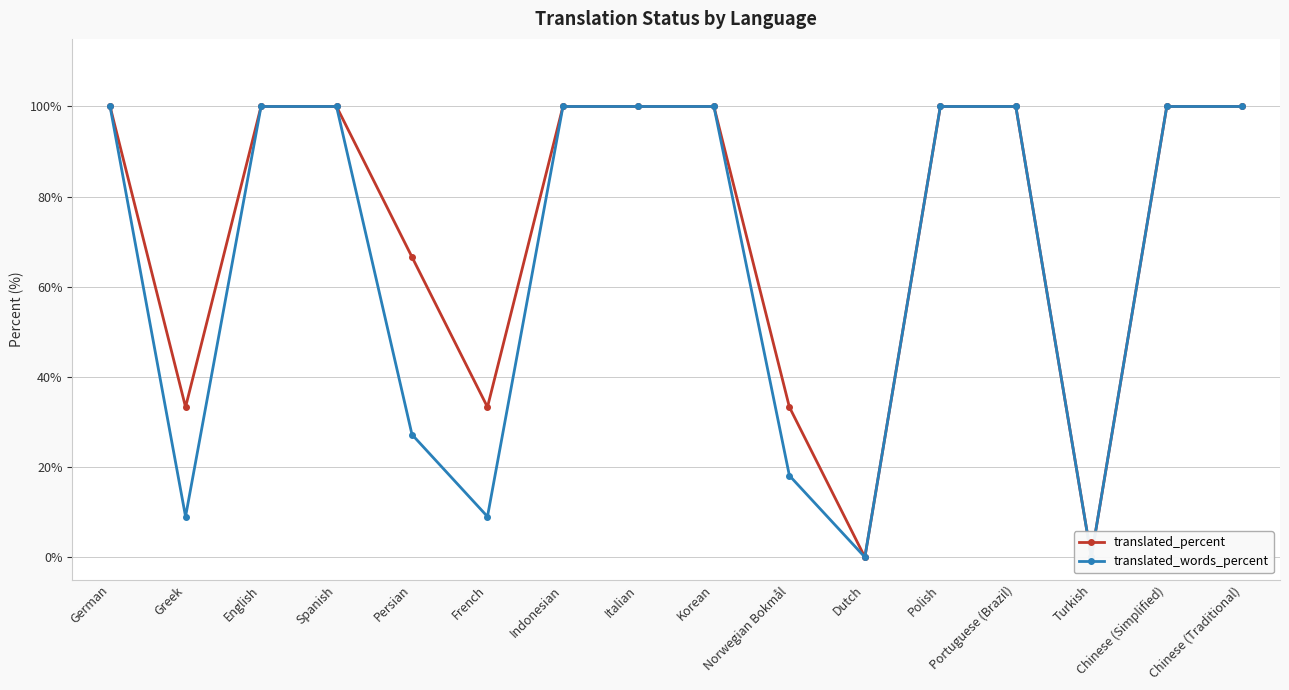

At which label does translated_percent reach its peak?

German